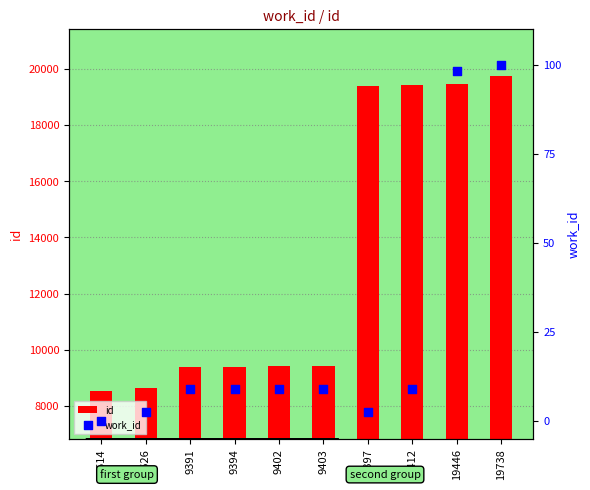

At which category is the sum across all series the highest?

19738